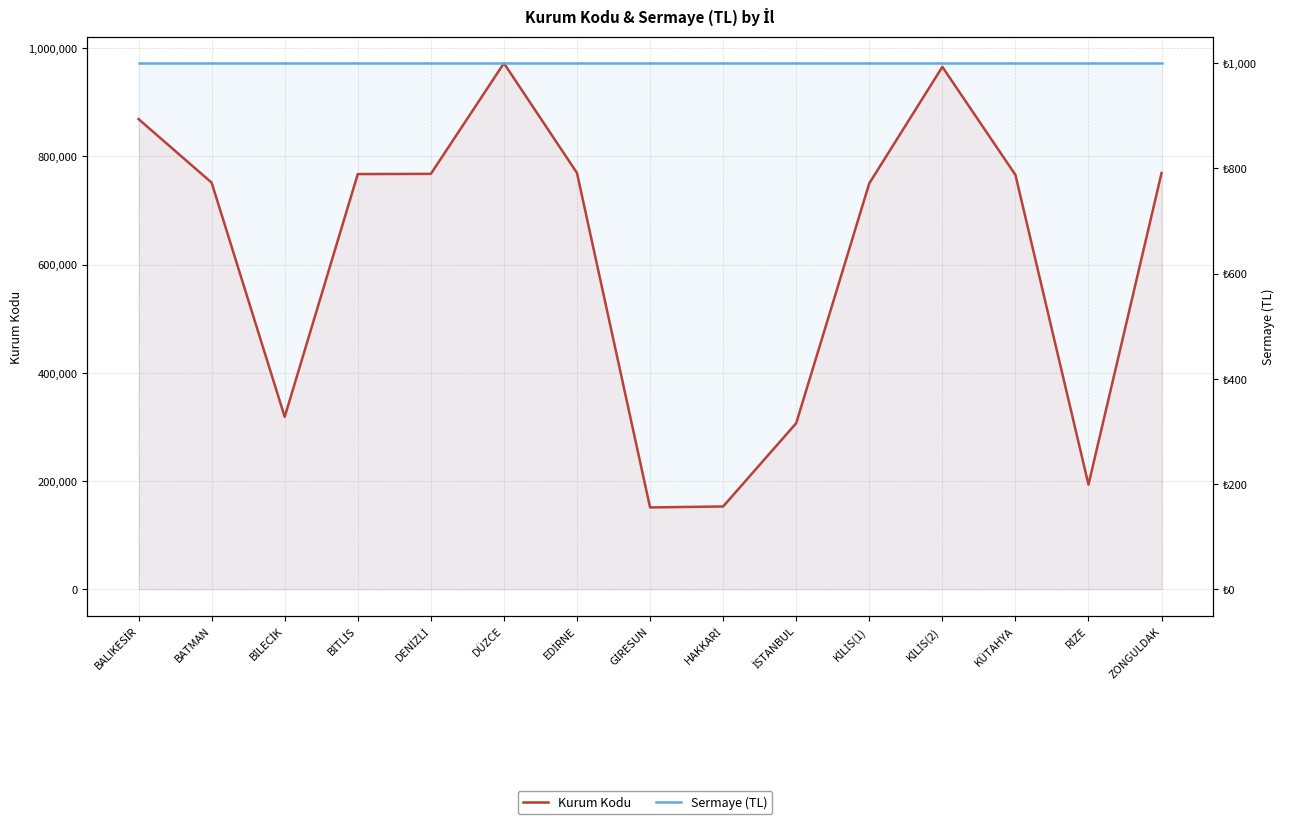

True or false: Sermaye (TL) and Kurum Kodu cross at least once.

False